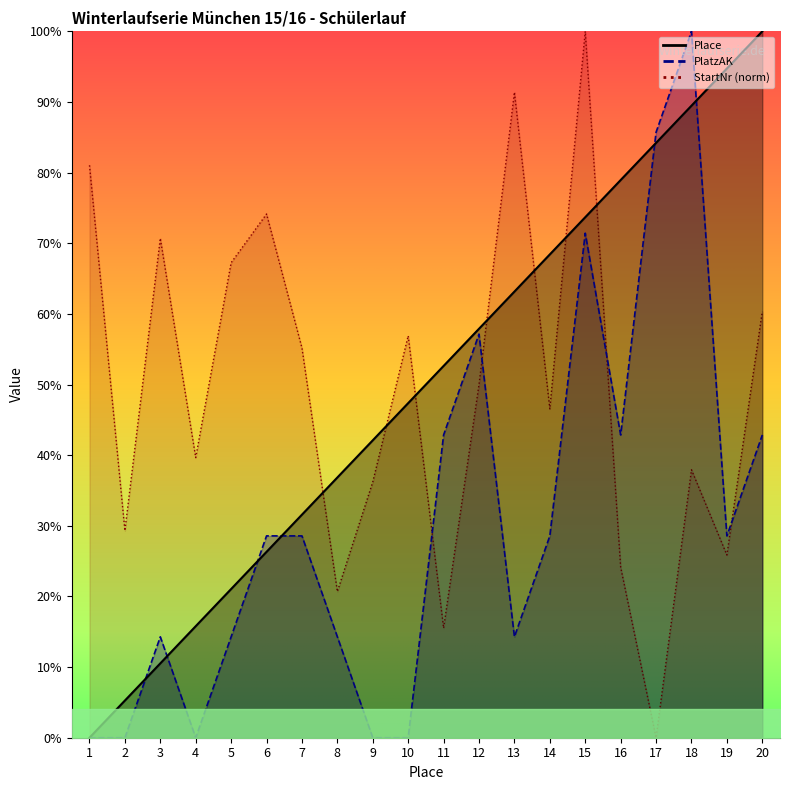

How many values in the StartNr series exceed 49?

10